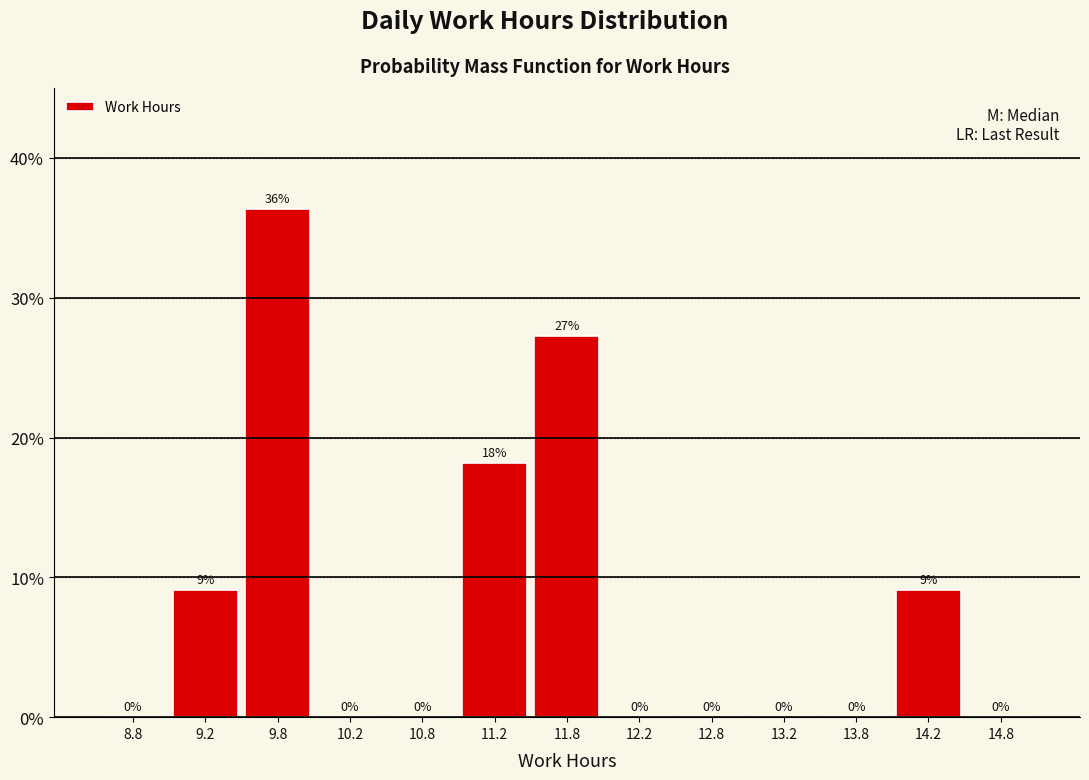

Over which range of the x-axis is the bar tallest?

9.5 to 10.0